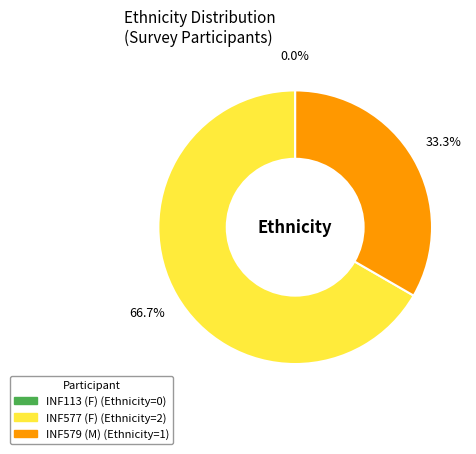

Which category has the smallest portion of the pie?

INF113 (F)